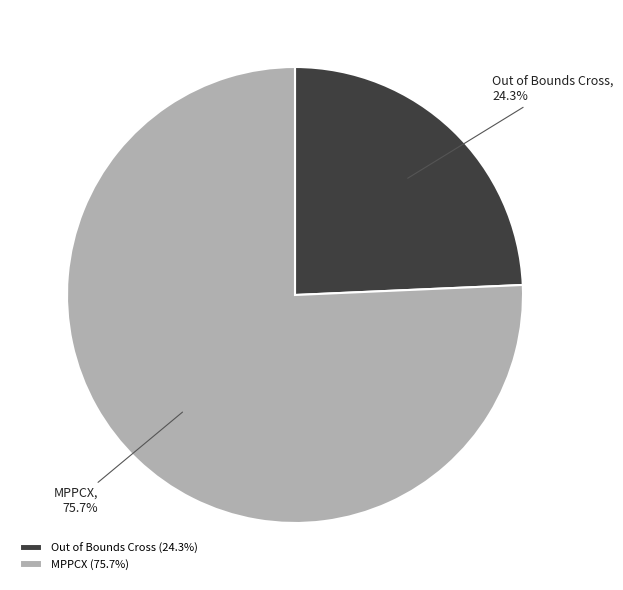

What is the ratio of the value at MPPCX to the value at Out of Bounds Cross?

3.1